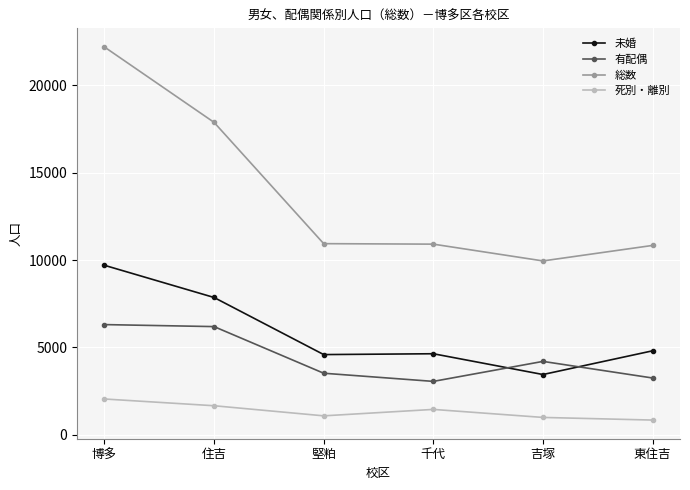

What is the label of the 4th point from the right?

堅粕